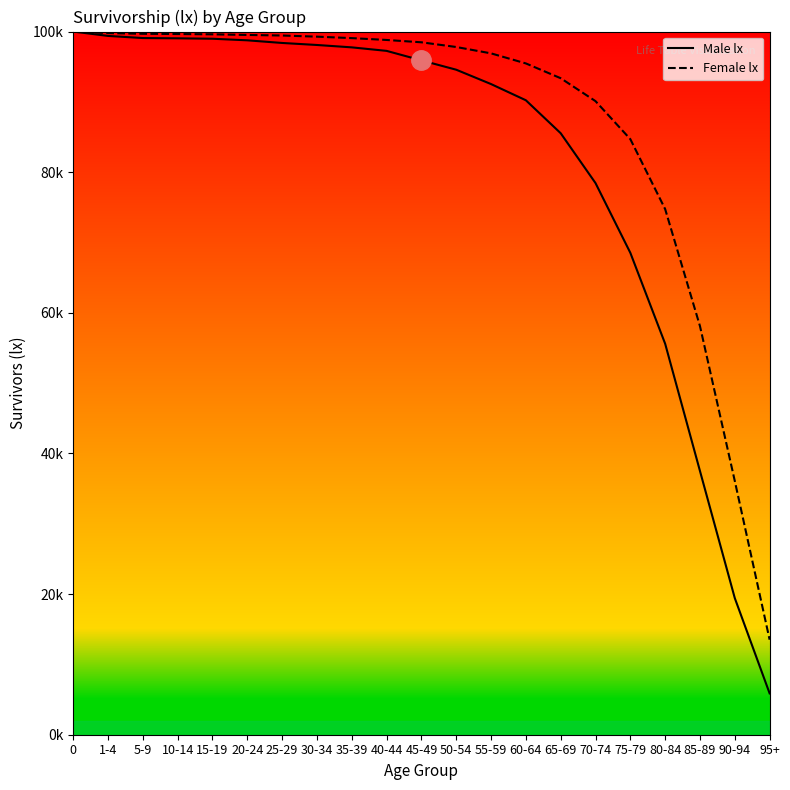

Which series has the largest range (max minus min)?

Male lx